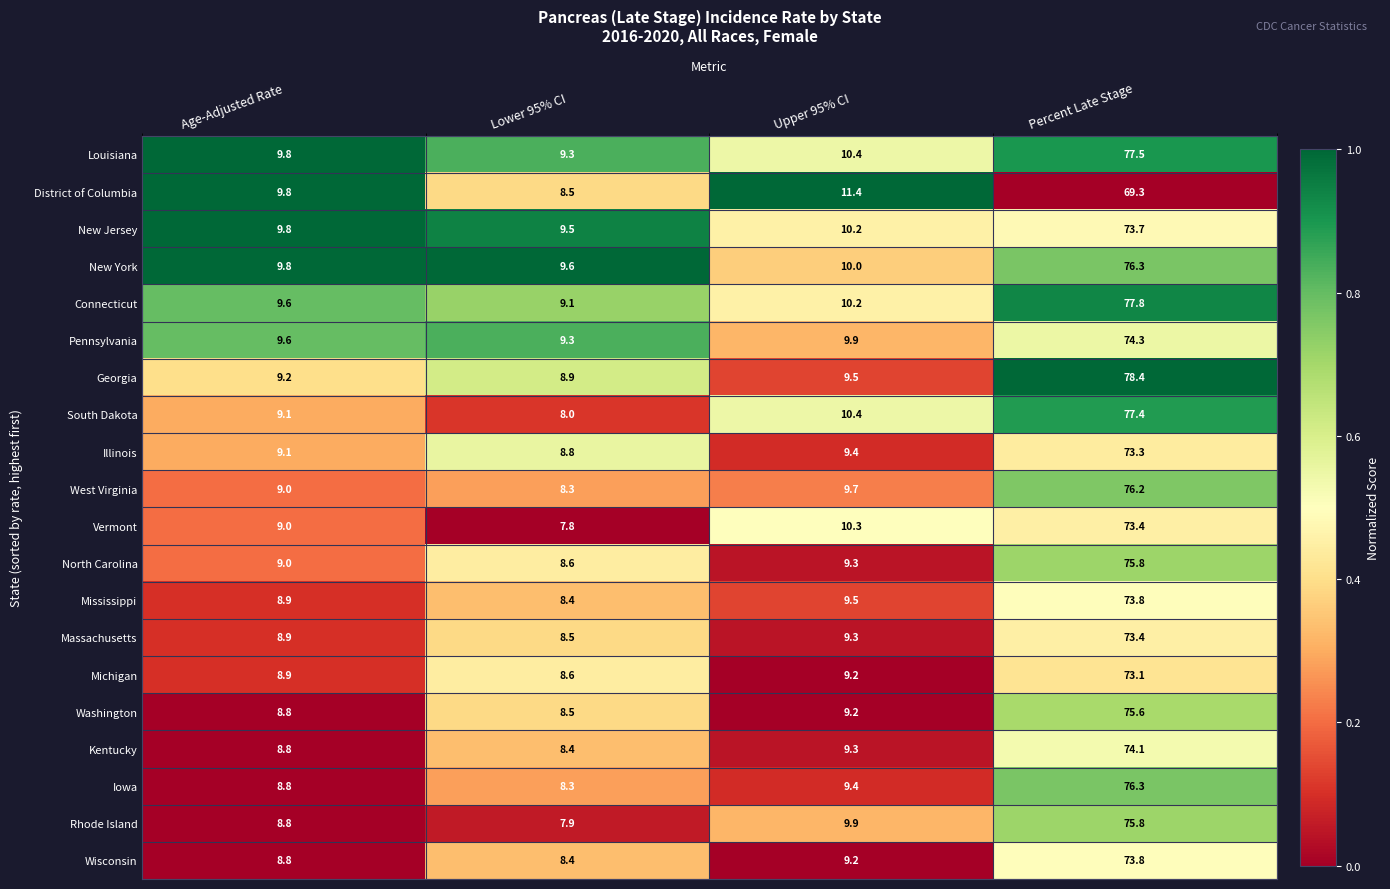

Is the value of Kentucky at Upper 95% CI greater than the value of Connecticut at Age-Adjusted Rate?

No